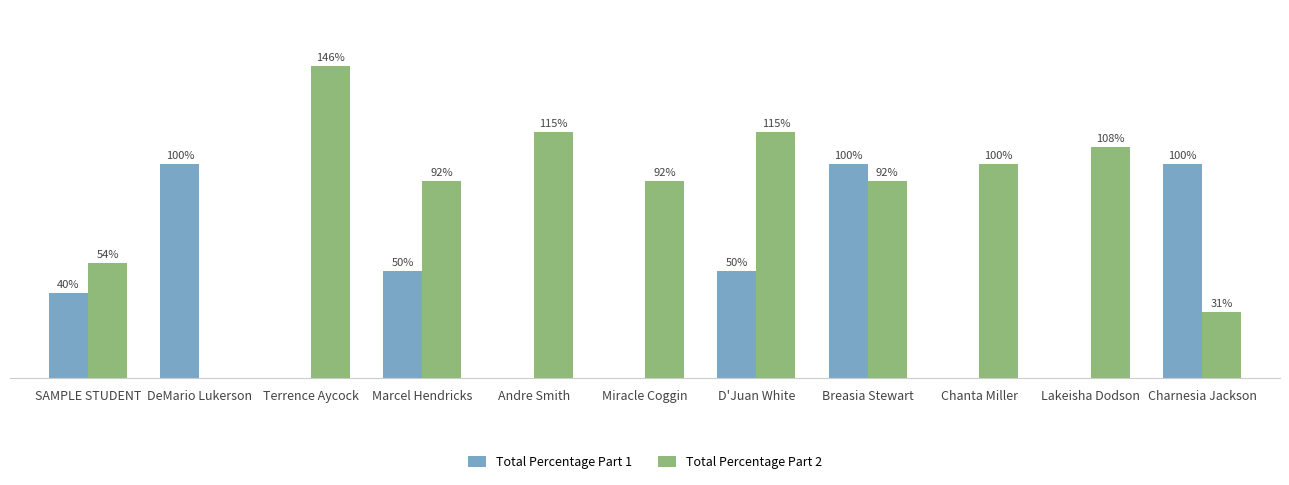

Which category has the highest value in the Total Percentage Part 2 series?

Terrence Aycock